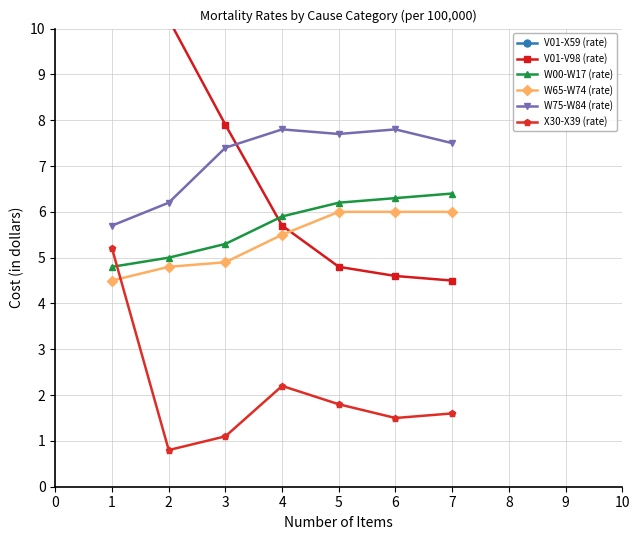

Does the chart have visible grid lines?

Yes